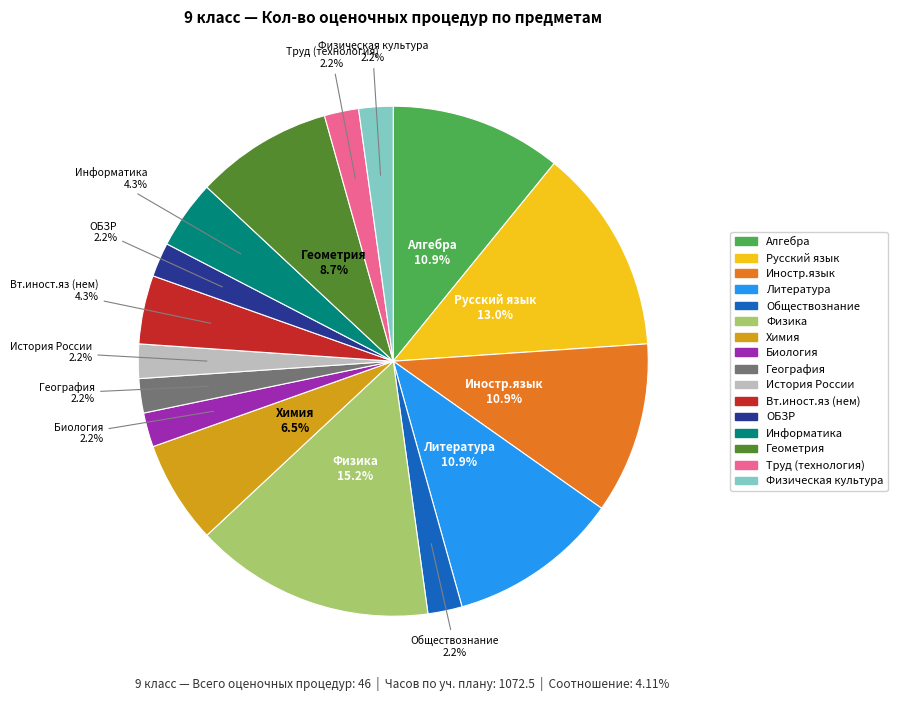

Is it true that Физическая культура is 2% of the pie?

True